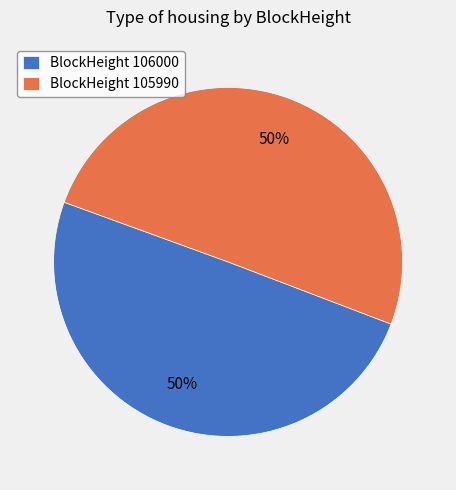

To the nearest percent, what percentage of the pie is BlockHeight 106000?

50%